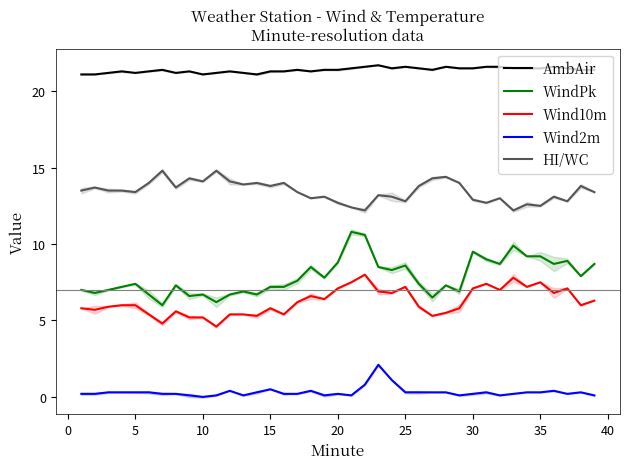

What is the value of the Wind2m point at the 31st from the left?

0.2